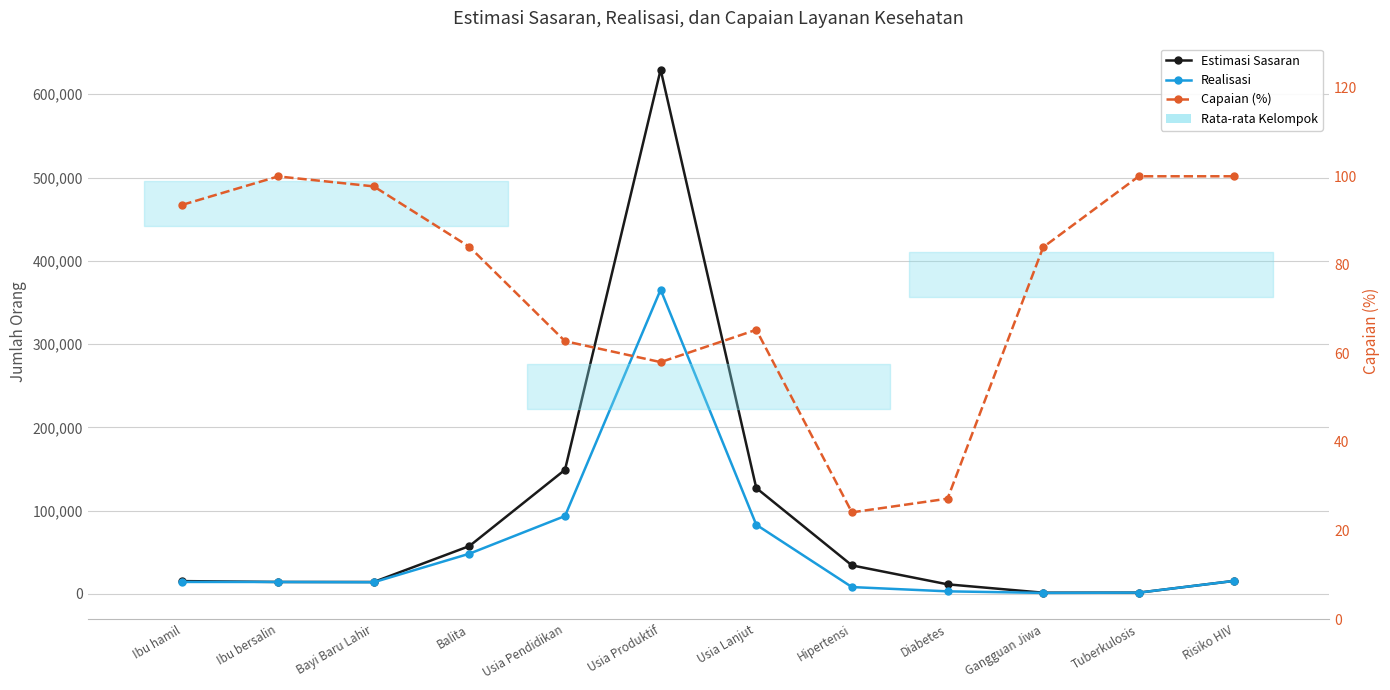

What is the sum of the Estimasi Sasaran values at Usia Produktif and Bayi Baru Lahir?

643997.0